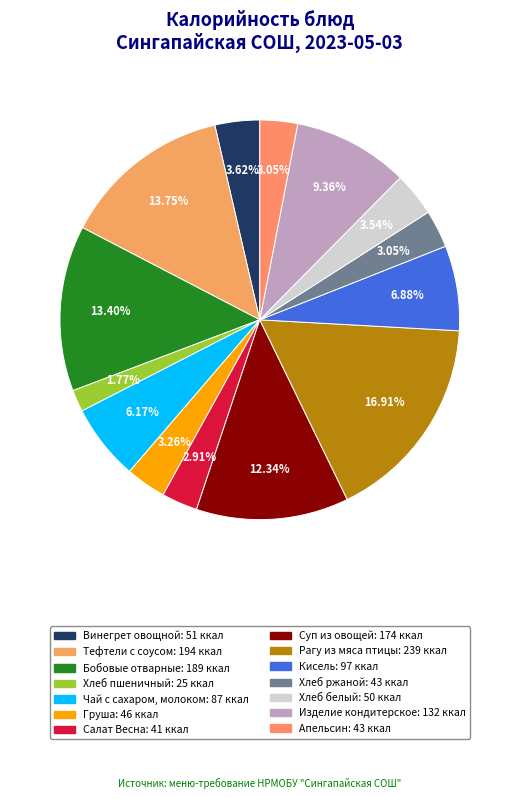

To the nearest percent, what portion does Изделие кондитерское represent?

9%